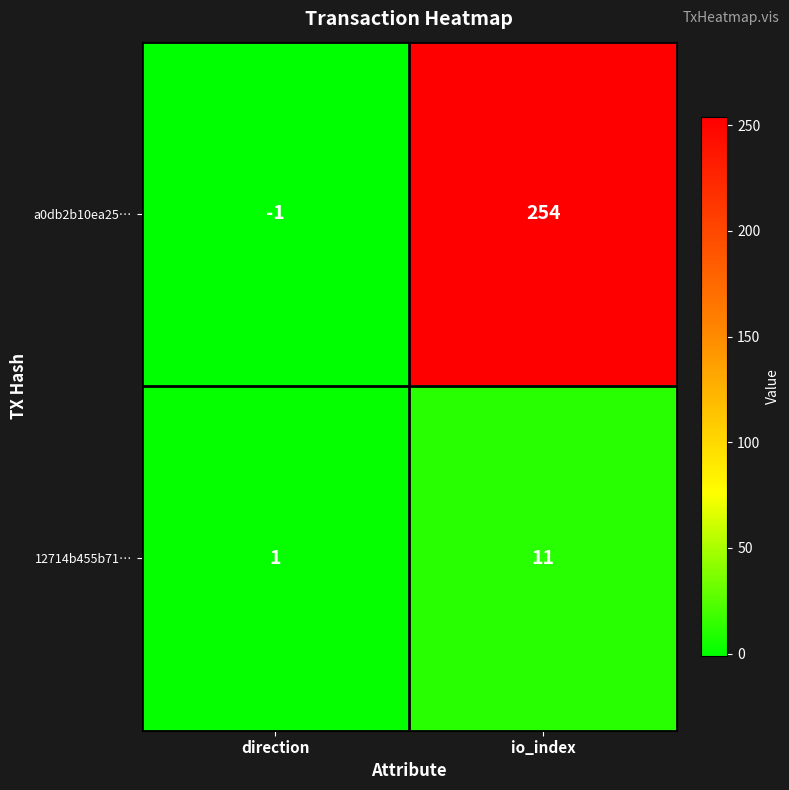

What is the approximate value of a0db2b10ea25… at io_index, to the nearest 5?

255